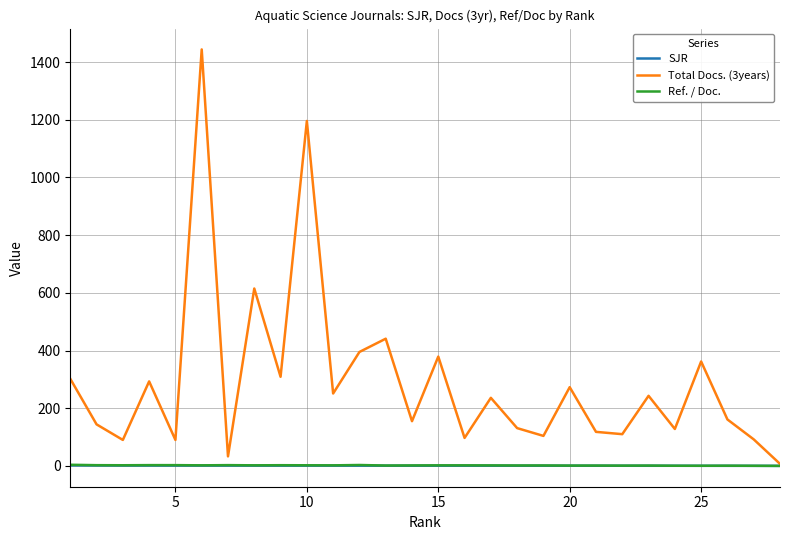

Which series has the widest spread of values?

Total Docs. (3years)